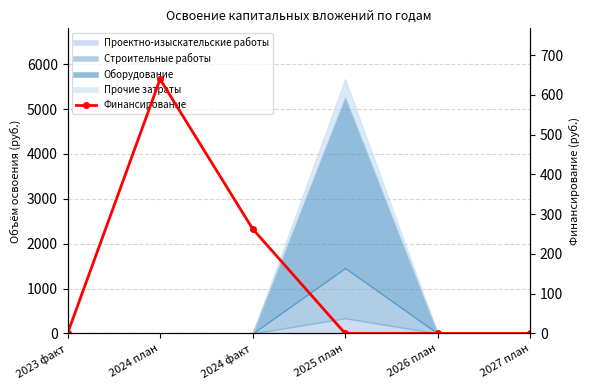

The value at 2025 план is -276.8. True or false?

False